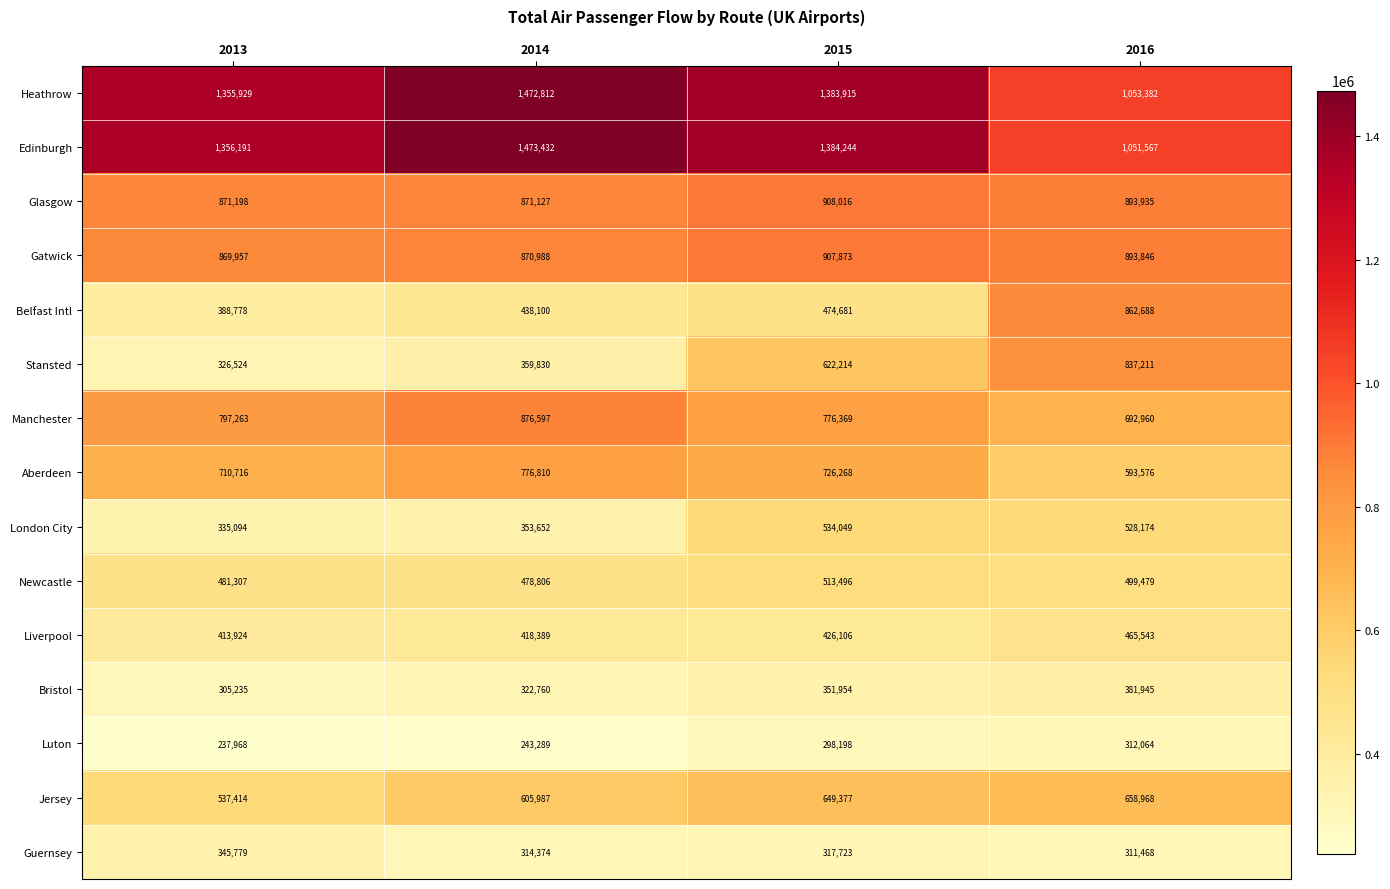

What is the sum of the Guernsey values at 2014 and 2013?

660153